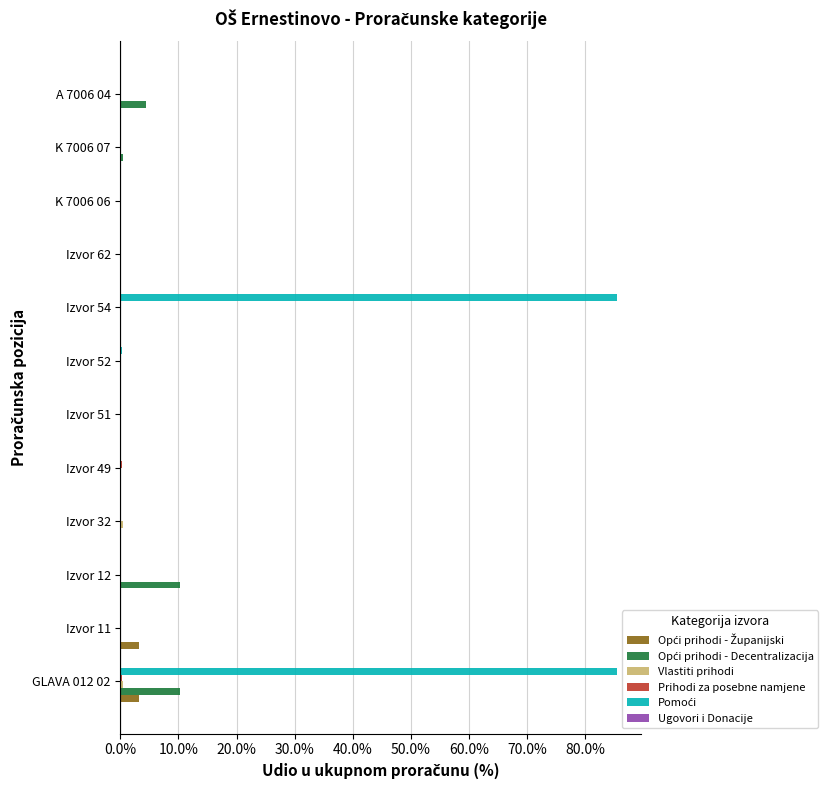

What is the maximum value shown in the chart?

85.5